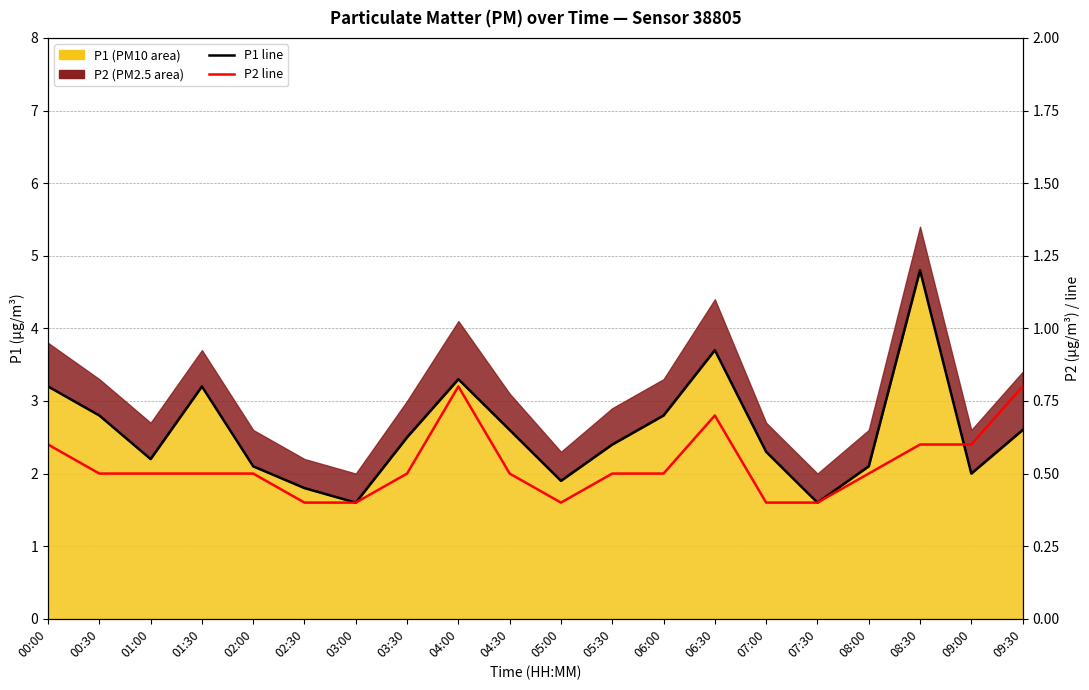

Rank the series at 07:30 from lowest to highest value.

P2 ratio line, P1 line